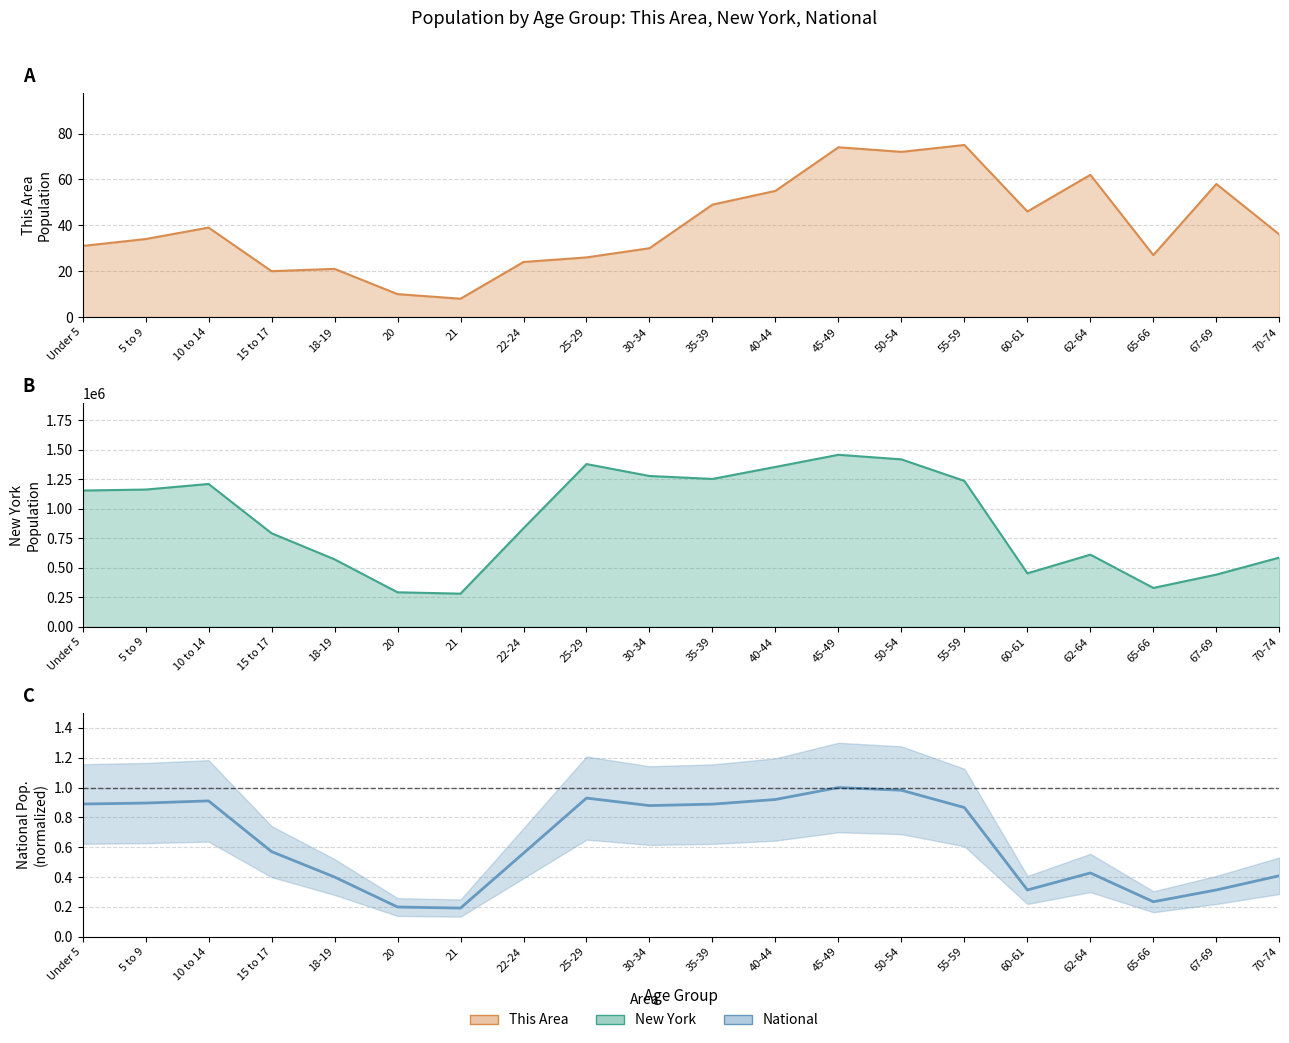

Reading right to left, extract all data points from this chart.

This Area: 70-74=36.0	67-69=58.0	65-66=27.0	62-64=62.0	60-61=46.0	55-59=75.0	50-54=72.0	45-49=74.0	40-44=55.0	35-39=49.0	30-34=30.0	25-29=26.0	22-24=24.0	21=8.0	20=10.0	18-19=21.0	15 to 17=20.0	10 to 14=39.0	5 to 9=34.0	Under 5=31.0
New York: 70-74=587391.0	67-69=443051.0	65-66=330160.0	62-64=612267.0	60-61=453993.0	55-59=1237408.0	50-54=1419928.0	45-49=1458763.0	40-44=1355893.0	35-39=1254124.0	30-34=1279160.0	25-29=1380177.0	22-24=836256.0	21=281596.0	20=293083.0	18-19=572582.0	15 to 17=793696.0	10 to 14=1211456.0	5 to 9=1163955.0	Under 5=1155822.0
National: 70-74=0.4	67-69=0.3	65-66=0.2	62-64=0.4	60-61=0.3	55-59=0.9	50-54=1.0	45-49=1.0	40-44=0.9	35-39=0.9	30-34=0.9	25-29=0.9	22-24=0.6	21=0.2	20=0.2	18-19=0.4	15 to 17=0.6	10 to 14=0.9	5 to 9=0.9	Under 5=0.9